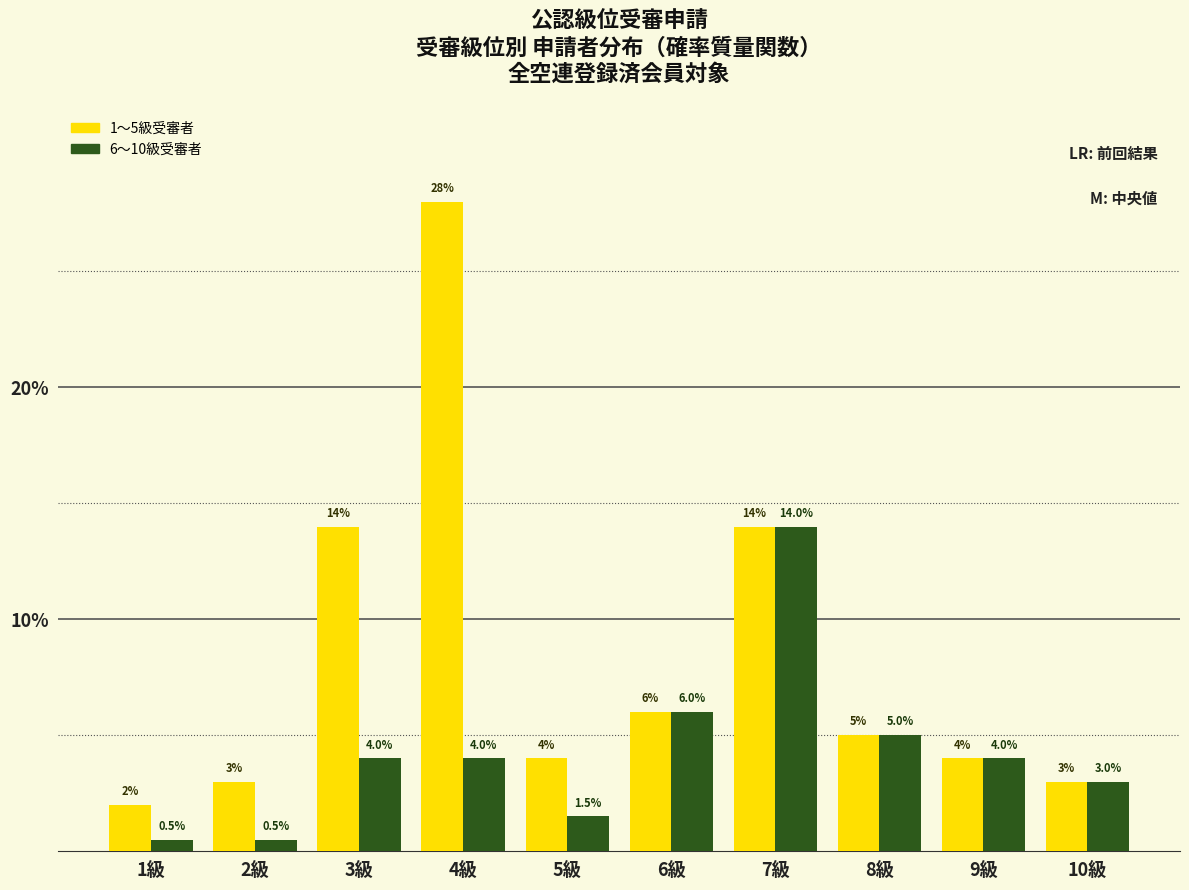

What is the difference between the highest and lowest values at 3級?

10.0